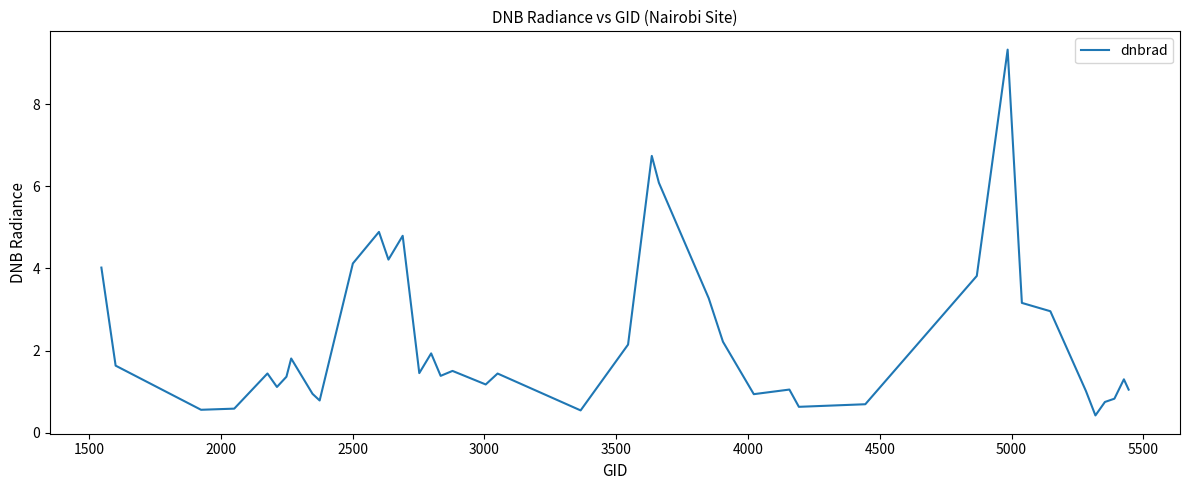

What is the maximum value shown in the chart?

9.3